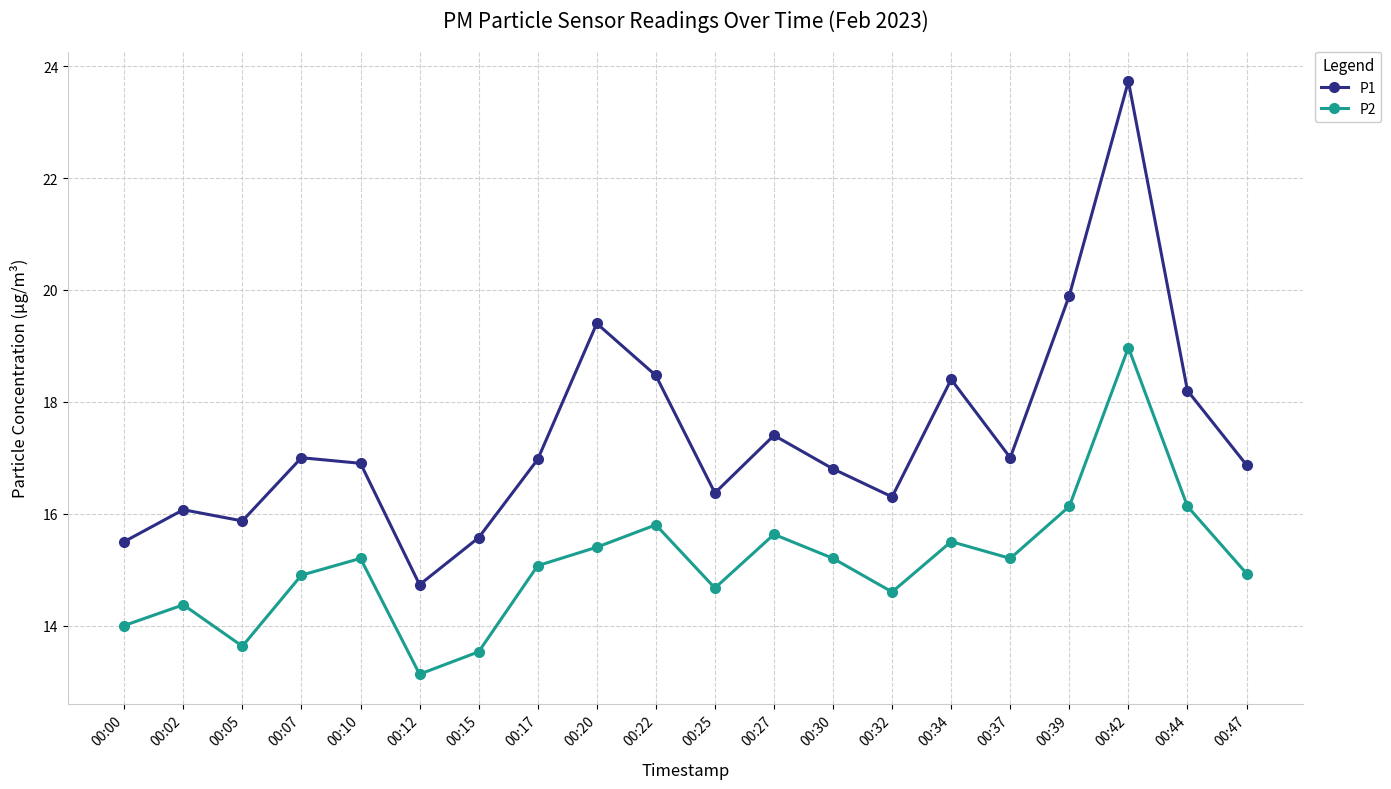

What is the total value across all series at 00:39?

36.0